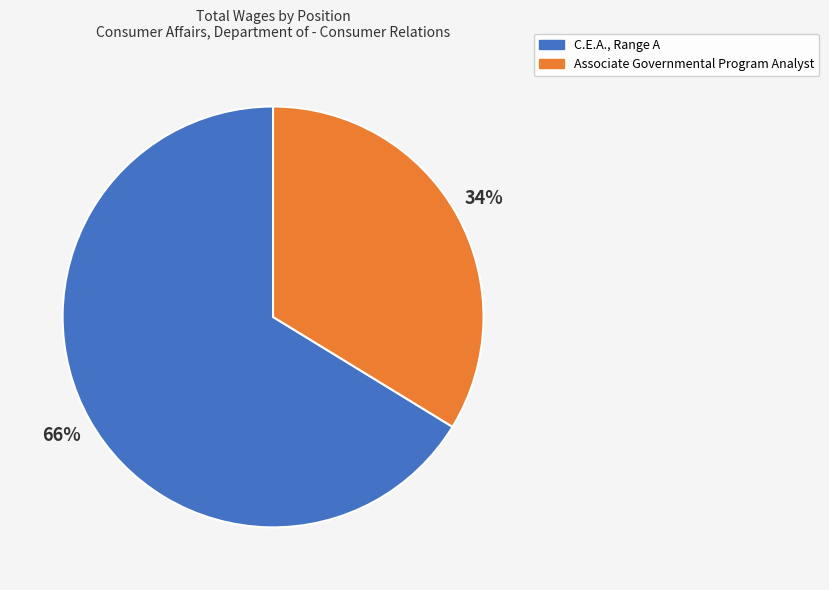

To the nearest percent, what percentage of the pie is C.E.A., Range A?

66%